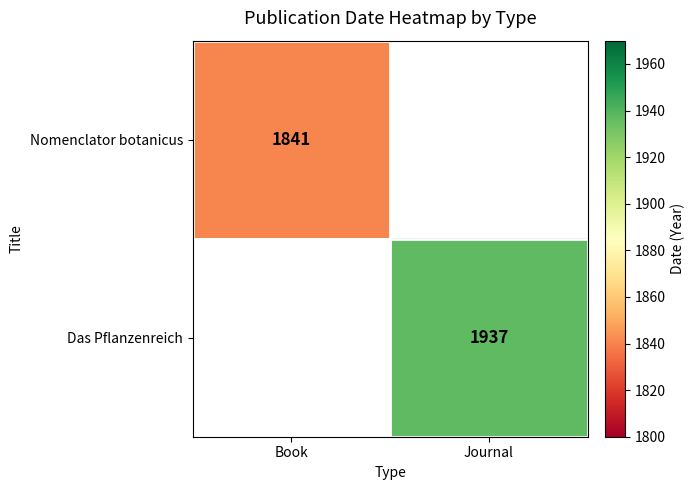

True or false: Nomenclator botanicus has a value of 1841 at Book.

True